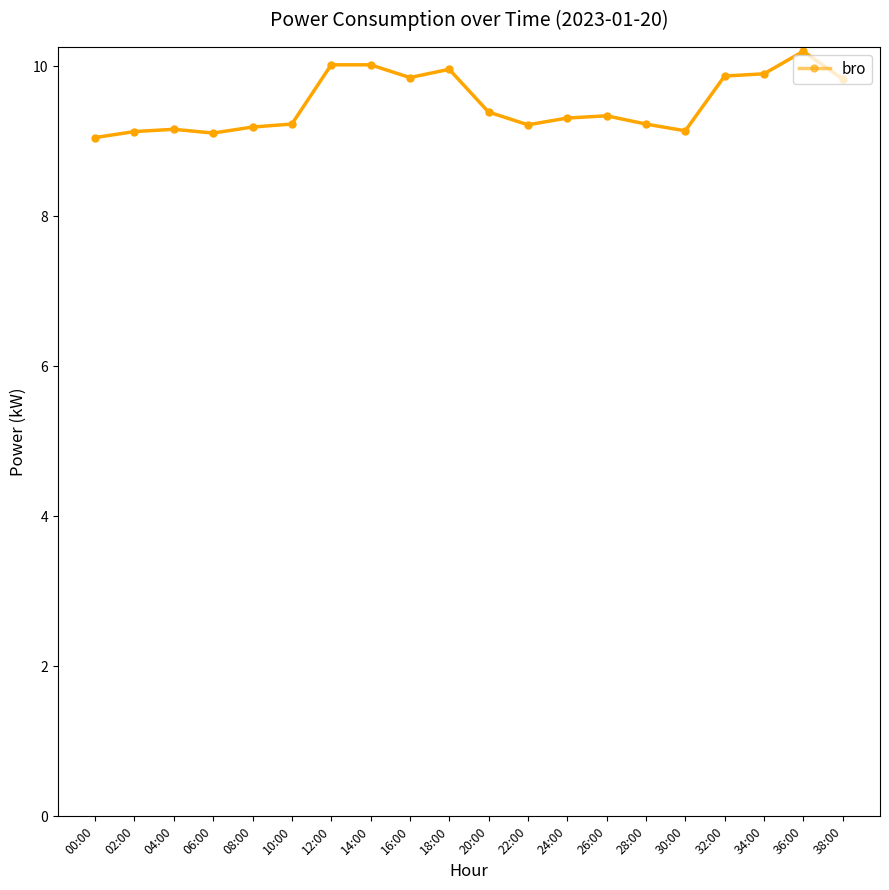

What is the change in value from 12:00 to 18:00?

-0.1